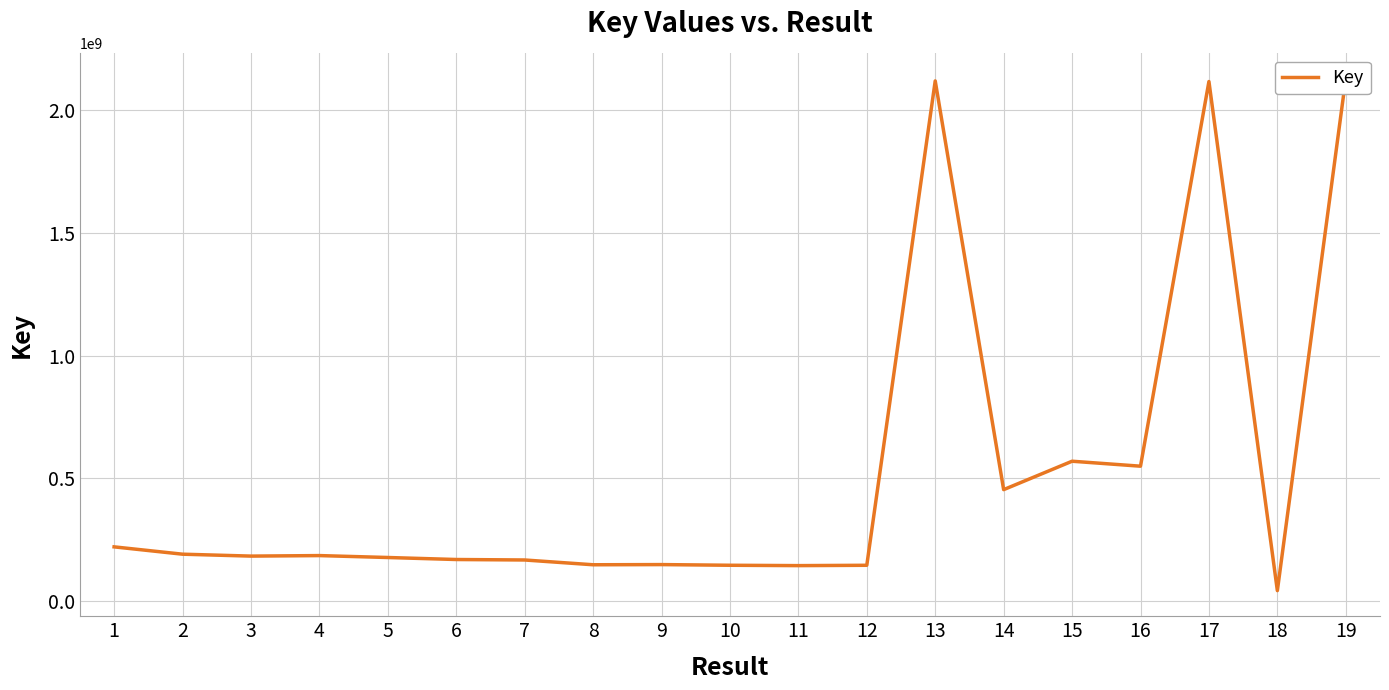

Reading left to right, extract all data points from this chart.

1=220998344	2=191116465	3=183314101	4=185432525	5=177617444	6=169428819	7=167486478	8=148036365	9=148731626	10=145991190	11=144519296	12=145898939	13=2120324317	14=454247016	15=570062793	16=549815570	17=2117879873	18=42535210	19=2130383876